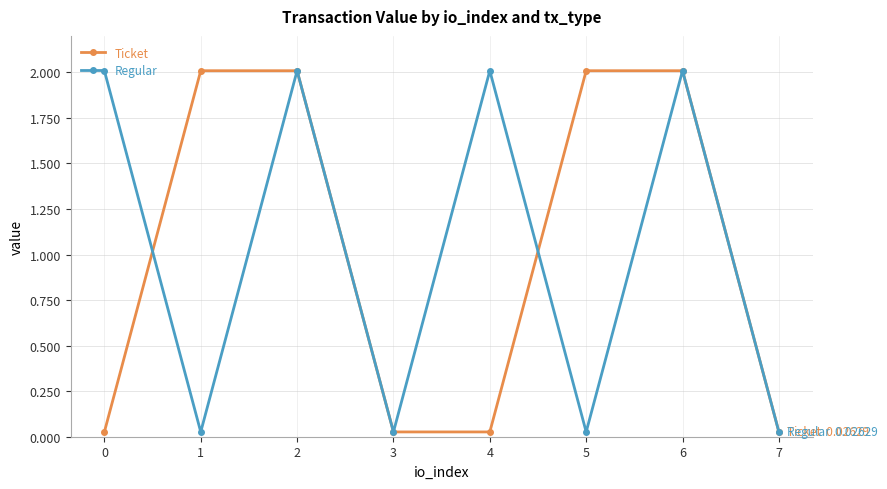

Between 5 and 7, which series saw the biggest shift?

Ticket